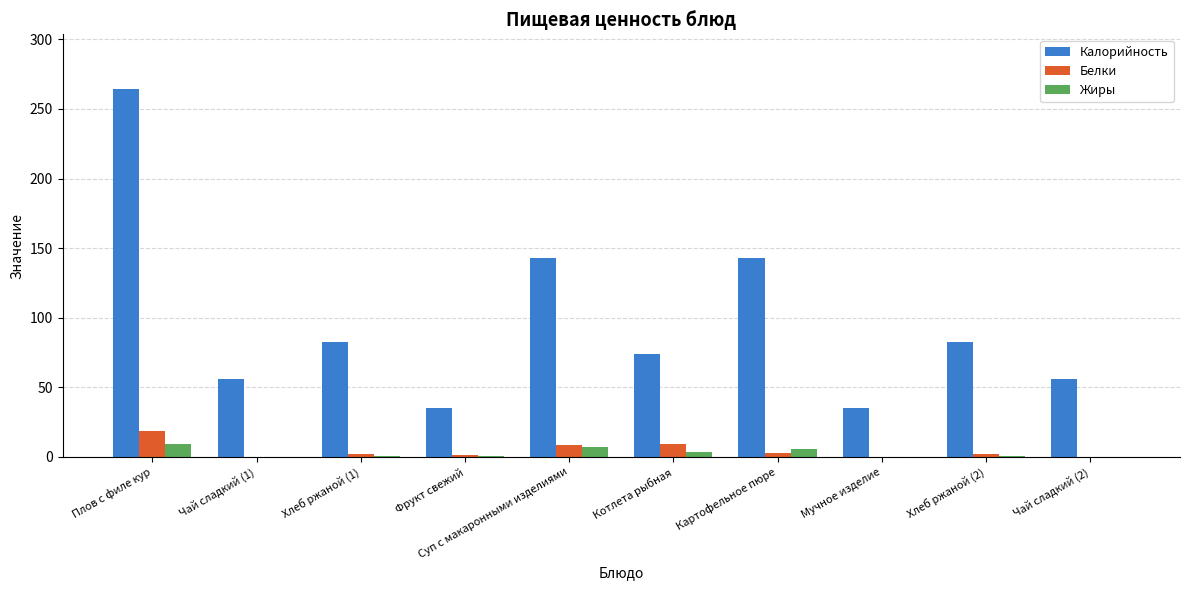

Which series changed the most between Чай сладкий (1) and Картофельное пюре?

Калорийность